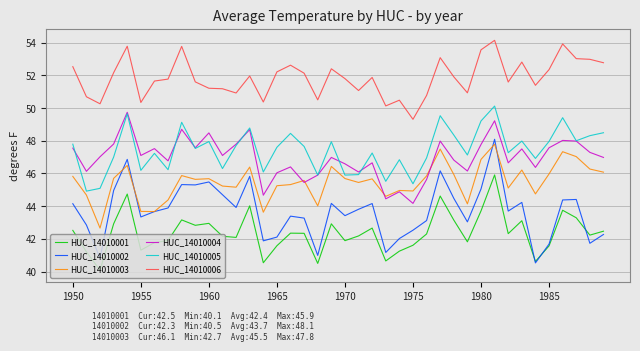

True or false: HUC_14010002 and HUC_14010006 cross at least once.

False